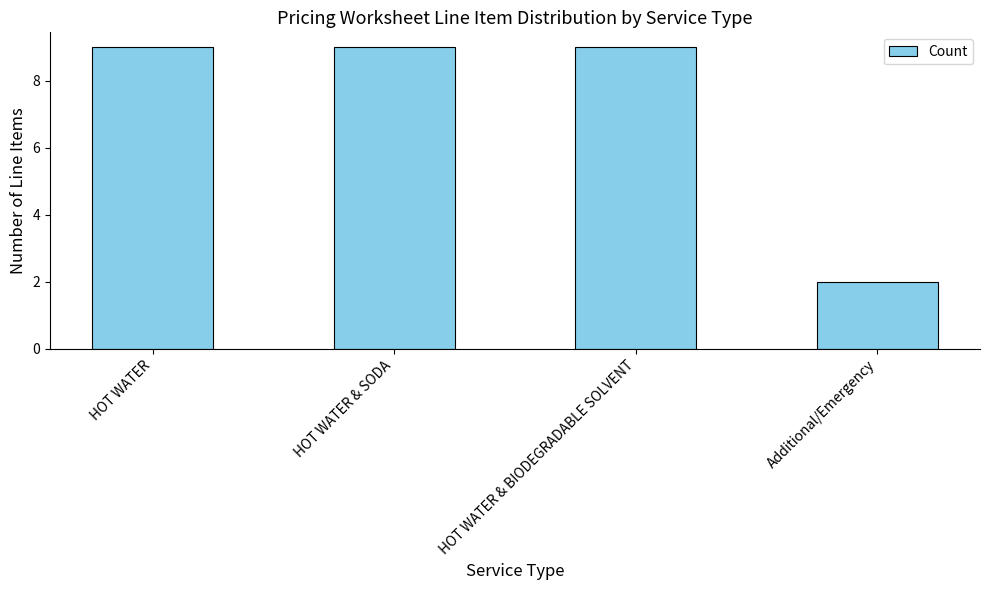

What is the minimum value shown in the chart?

2